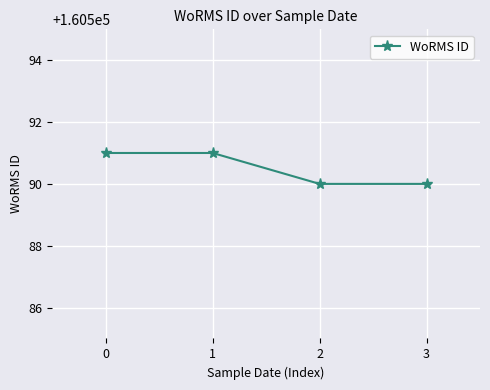

What is the sum of the values at 2 and 3?

321180